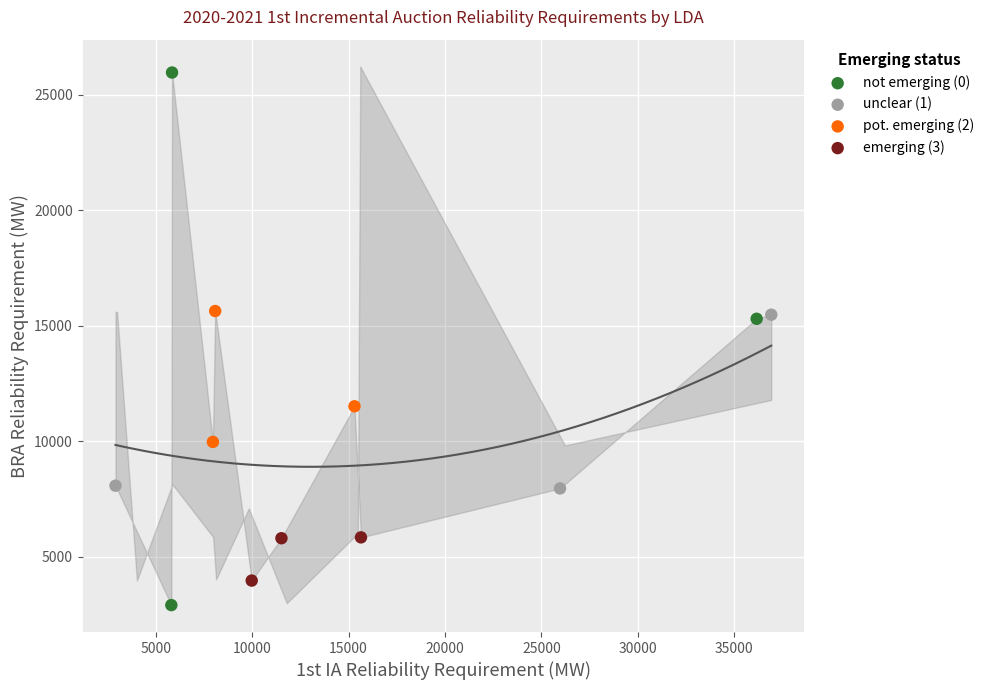

Which series reaches the maximum Y coordinate?

not emerging (0)